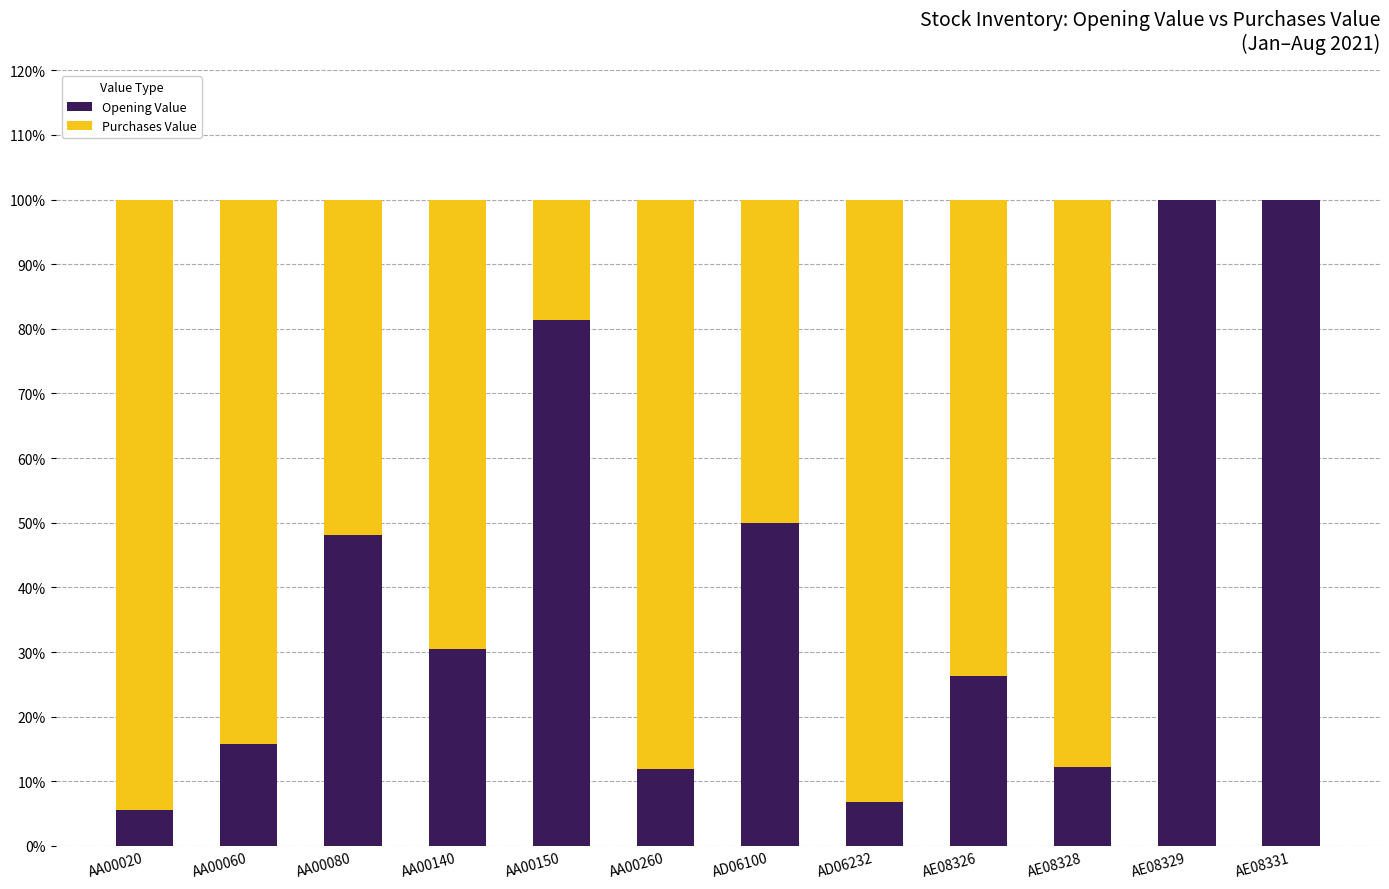

The value of Opening Value at AA00150 is 20.1. True or false?

False